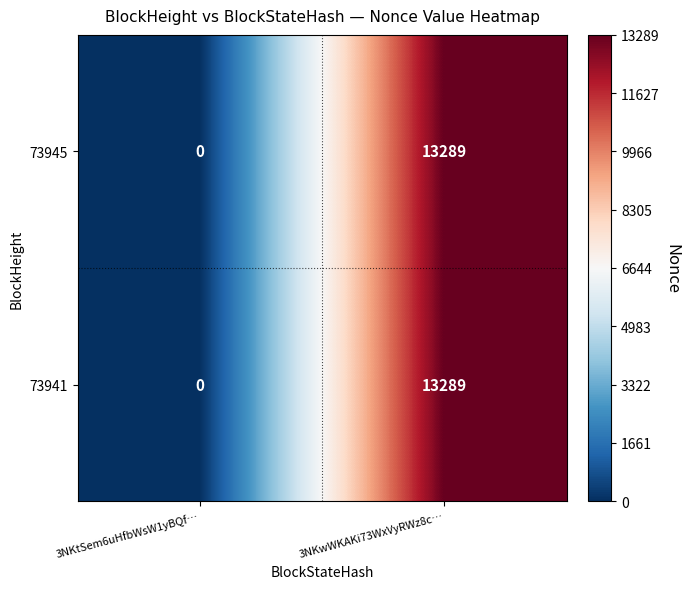

At which category is the sum across all series the highest?

3NKwWKAKi73WxVyRWz8c…